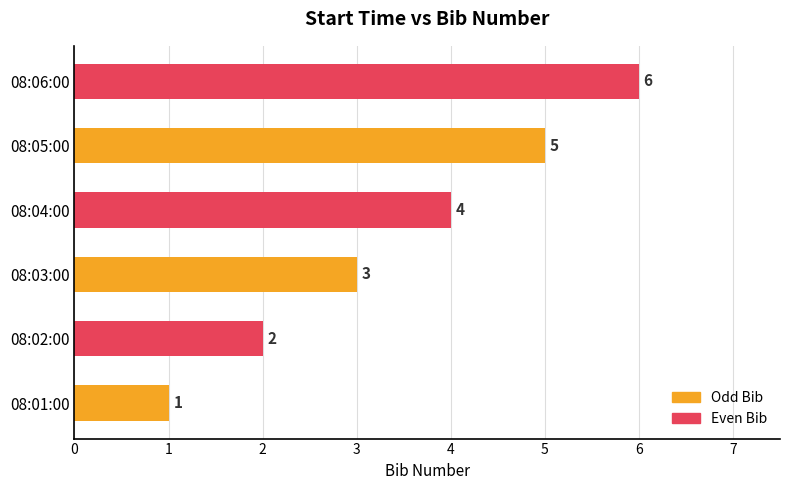

What is the minimum value shown in the chart?

1